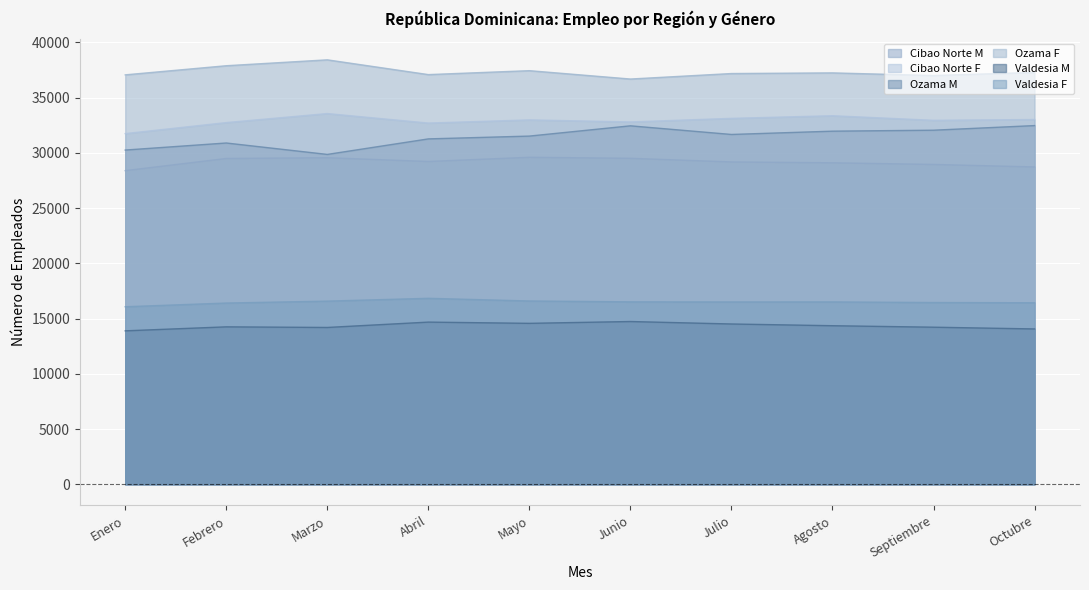

Reading right to left, list all the values displayed in this chart.

Cibao Norte M: Octubre=28730	Septiembre=28956	Agosto=29105	Julio=29183	Junio=29512	Mayo=29604	Abril=29224	Marzo=29565	Febrero=29496	Enero=28395
Cibao Norte F: Octubre=33024	Septiembre=32952	Agosto=33367	Julio=33128	Junio=32805	Mayo=32989	Abril=32703	Marzo=33564	Febrero=32747	Enero=31748
Ozama M: Octubre=32475	Septiembre=32056	Agosto=31969	Julio=31671	Junio=32453	Mayo=31524	Abril=31270	Marzo=29864	Febrero=30898	Enero=30259
Ozama F: Octubre=37291	Septiembre=37005	Agosto=37246	Julio=37187	Junio=36690	Mayo=37447	Abril=37091	Marzo=38428	Febrero=37894	Enero=37068
Valdesia M: Octubre=14062	Septiembre=14220	Agosto=14354	Julio=14511	Junio=14734	Mayo=14569	Abril=14681	Marzo=14196	Febrero=14252	Enero=13890
Valdesia F: Octubre=16432	Septiembre=16454	Agosto=16509	Julio=16505	Junio=16515	Mayo=16594	Abril=16836	Marzo=16581	Febrero=16407	Enero=16072